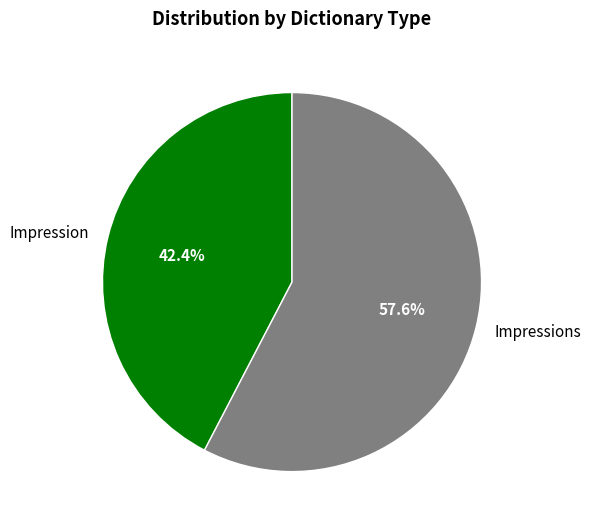

Rank the categories by value from highest to lowest.

Impressions, Impression